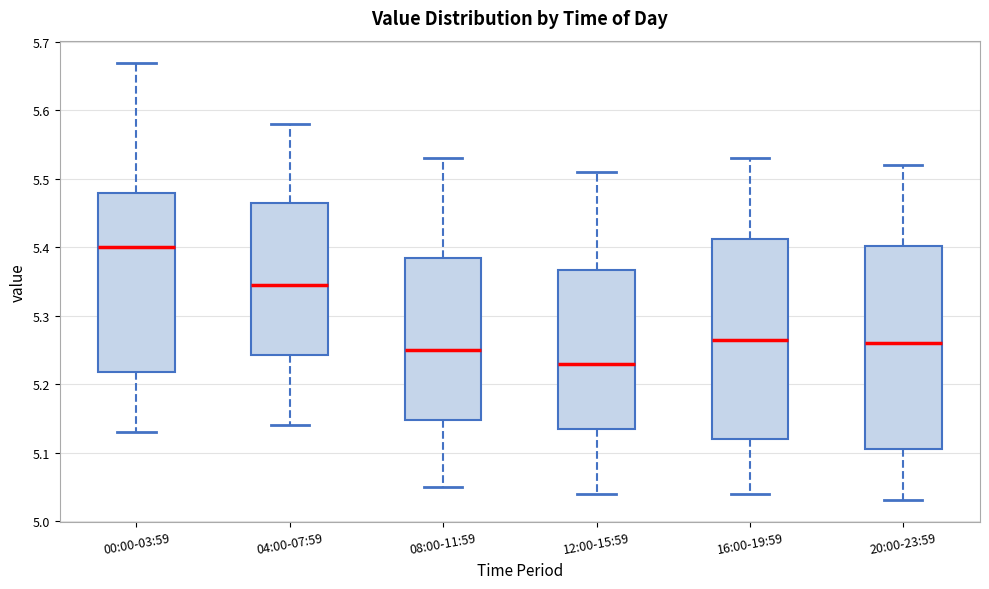

Where is the upper edge of the box for 00:00-03:59 on the y-axis? The values are not printed on the chart, so give them approximately, as read against the axis.

5.48